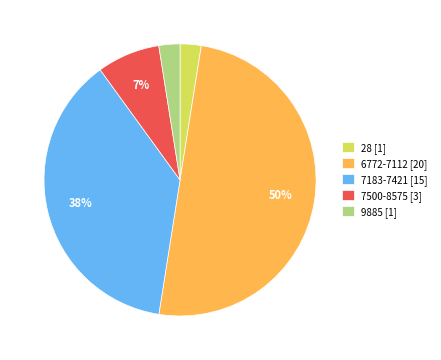

How many slices are in this pie chart?

5